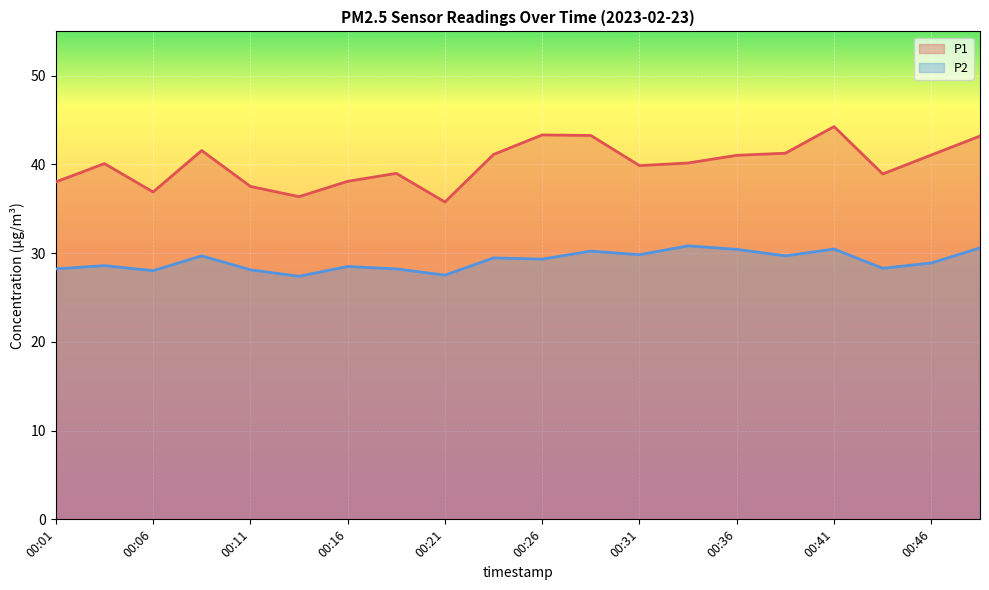

Rank the categories by P1 value from lowest to highest.

00:21, 00:13, 00:06, 00:11, 00:01, 00:16, 00:43, 00:18, 00:31, 00:03, 00:33, 00:36, 00:46, 00:23, 00:38, 00:08, 00:48, 00:28, 00:26, 00:41